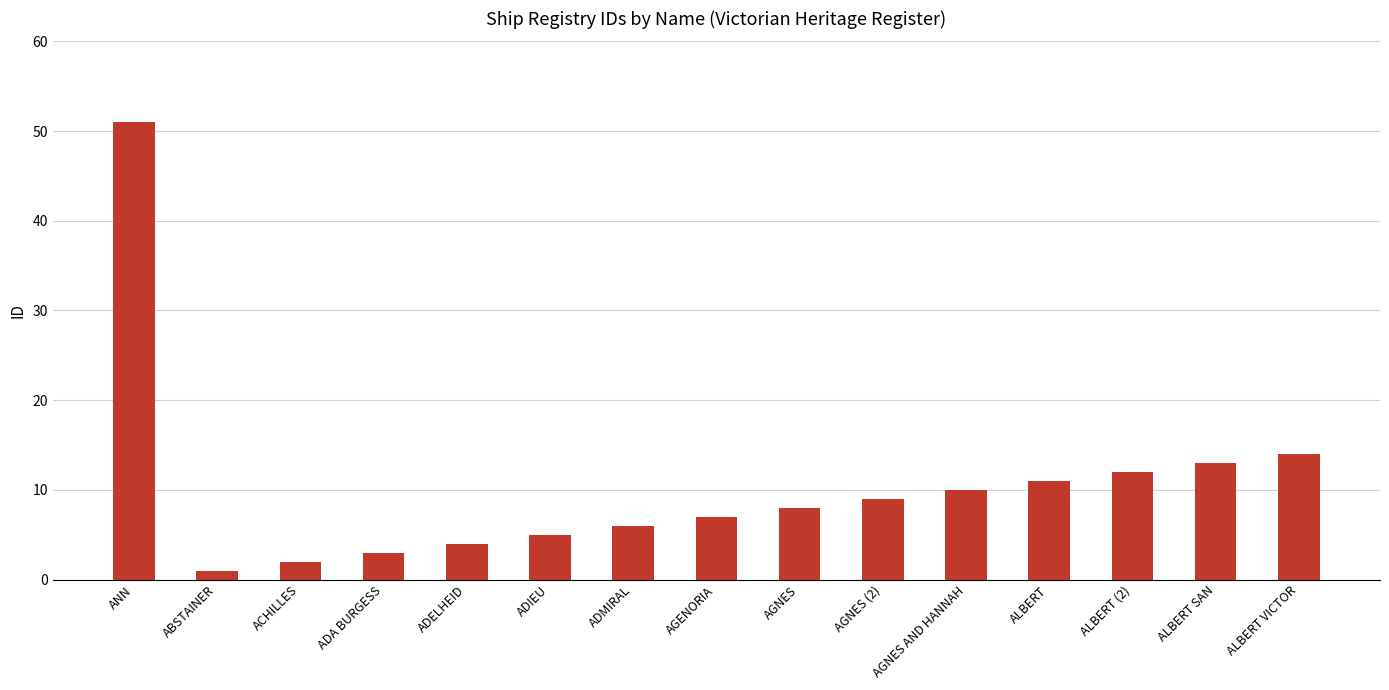

What is the ratio of the value at ACHILLES to the value at ADA BURGESS?

0.7